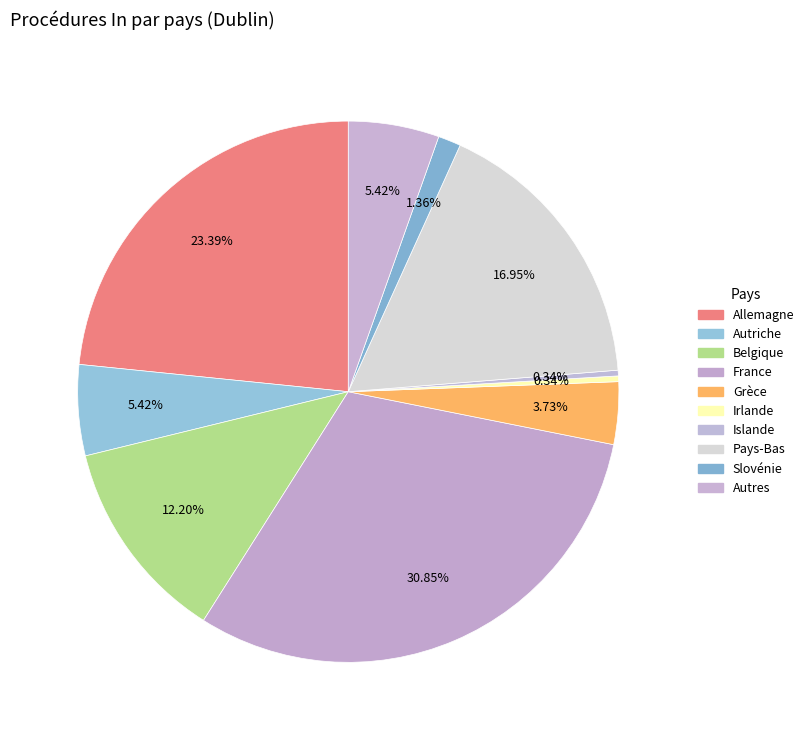

How many segments does this pie chart have?

10